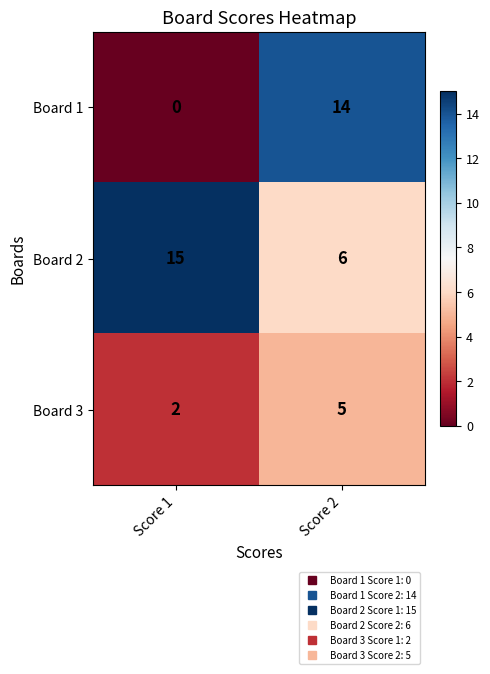

Where is Board 2 nearest to the value 10?

Score 2